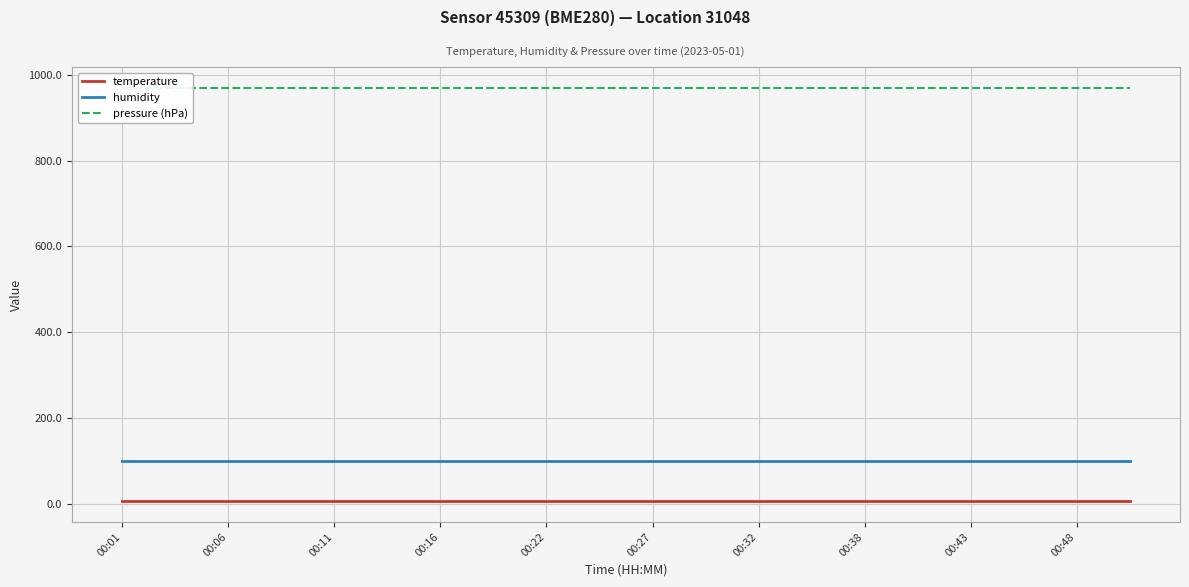

Which category has the highest value across all series?

00:01